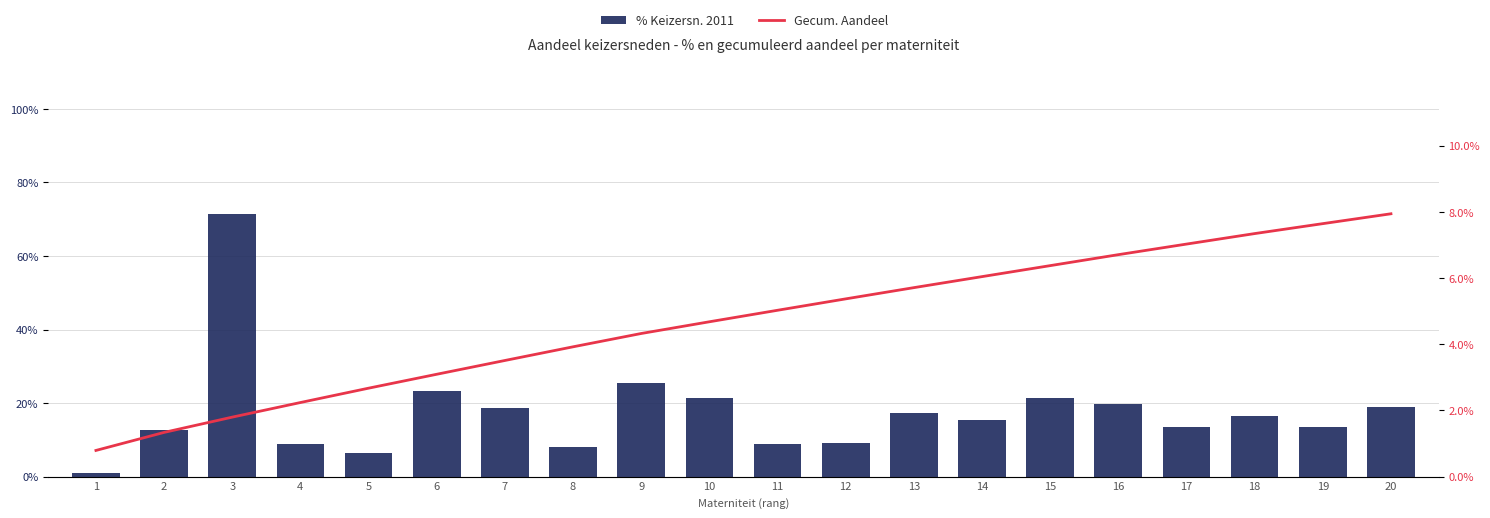

The Gecum. Aandeel series shows 0.1 at 10. True or false?

False